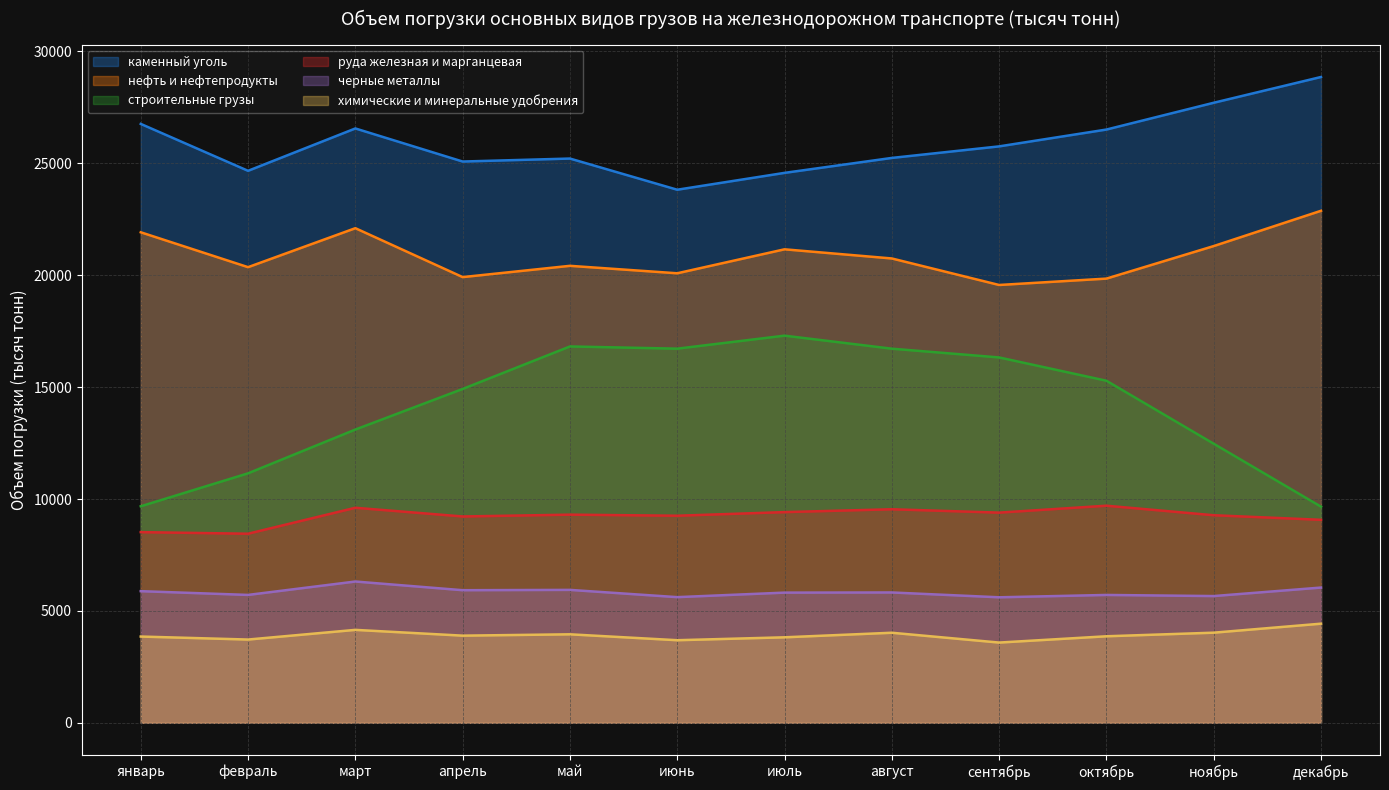

What position from the left is апрель?

4